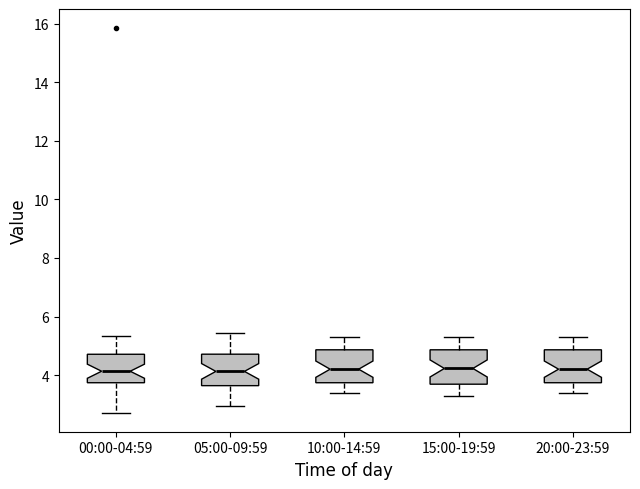

Reading left to right, read every box against the y-axis: the position of its median line, the range the box covers, and the ends of its whiskers. The values are not printed on the chart, so give them approximately, as read against the axis.

00:00-04:59: median 4.2, box 3.8 to 4.8, whiskers 2.8 to 5.4
05:00-09:59: median 4.2, box 3.6 to 4.8, whiskers 3.0 to 5.4
10:00-14:59: median 4.2, box 3.8 to 4.8, whiskers 3.4 to 5.4
15:00-19:59: median 4.2, box 3.6 to 4.8, whiskers 3.4 to 5.4
20:00-23:59: median 4.2, box 3.8 to 4.8, whiskers 3.4 to 5.4